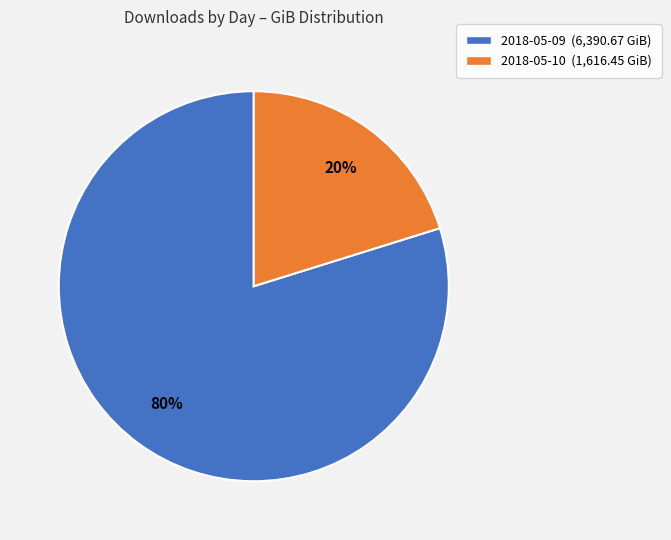

Which has a higher value, 2018-05-10 or 2018-05-09?

2018-05-09